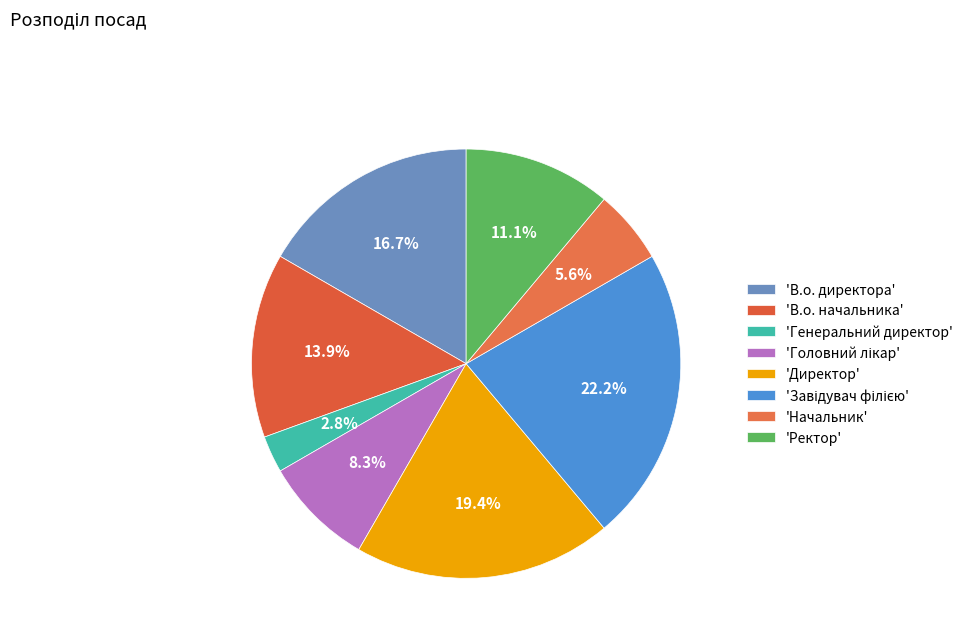

To the nearest percent, what is the difference between the largest and smallest slice percentages?

19%